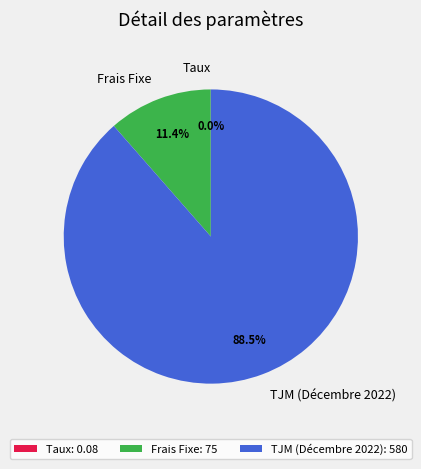

Is the sum of TJM (Décembre 2022) and Frais Fixe greater than half?

Yes